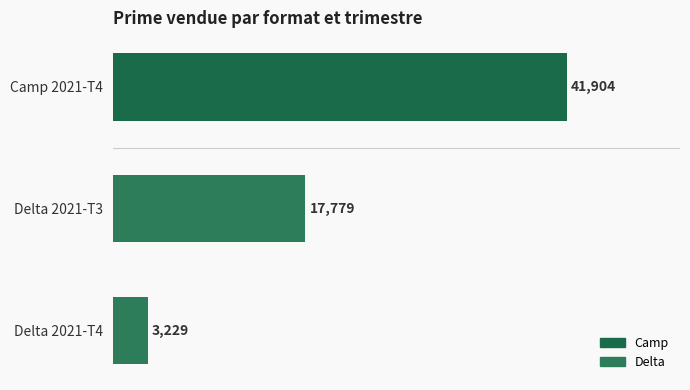

List the labels in order of value, smallest first.

Delta 2021-T4, Delta 2021-T3, Camp 2021-T4